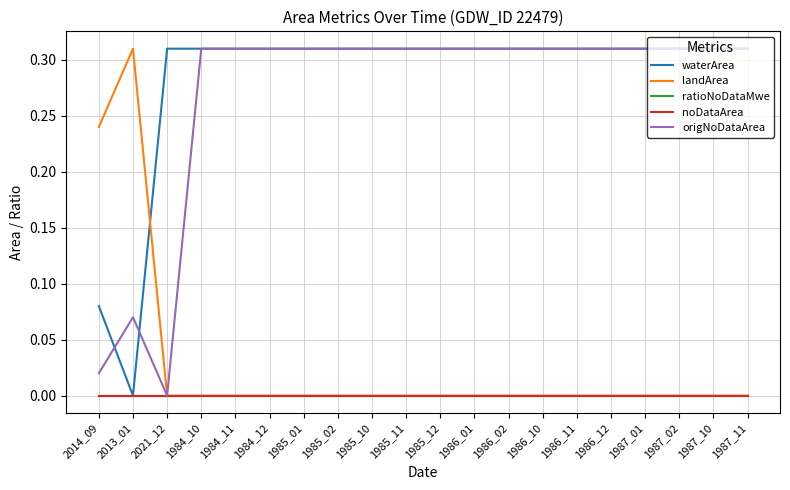

Reading left to right, list all the values displayed in this chart.

waterArea: 0.1	0.0	0.3	0.3	0.3	0.3	0.3	0.3	0.3	0.3	0.3	0.3	0.3	0.3	0.3	0.3	0.3	0.3	0.3	0.3
landArea: 0.2	0.3	0.0	0.0	0.0	0.0	0.0	0.0	0.0	0.0	0.0	0.0	0.0	0.0	0.0	0.0	0.0	0.0	0.0	0.0
ratioNoDataMwe: 0.0	0.0	0.0	0.0	0.0	0.0	0.0	0.0	0.0	0.0	0.0	0.0	0.0	0.0	0.0	0.0	0.0	0.0	0.0	0.0
noDataArea: 0.0	0.0	0.0	0.0	0.0	0.0	0.0	0.0	0.0	0.0	0.0	0.0	0.0	0.0	0.0	0.0	0.0	0.0	0.0	0.0
origNoDataArea: 0.0	0.1	0.0	0.3	0.3	0.3	0.3	0.3	0.3	0.3	0.3	0.3	0.3	0.3	0.3	0.3	0.3	0.3	0.3	0.3